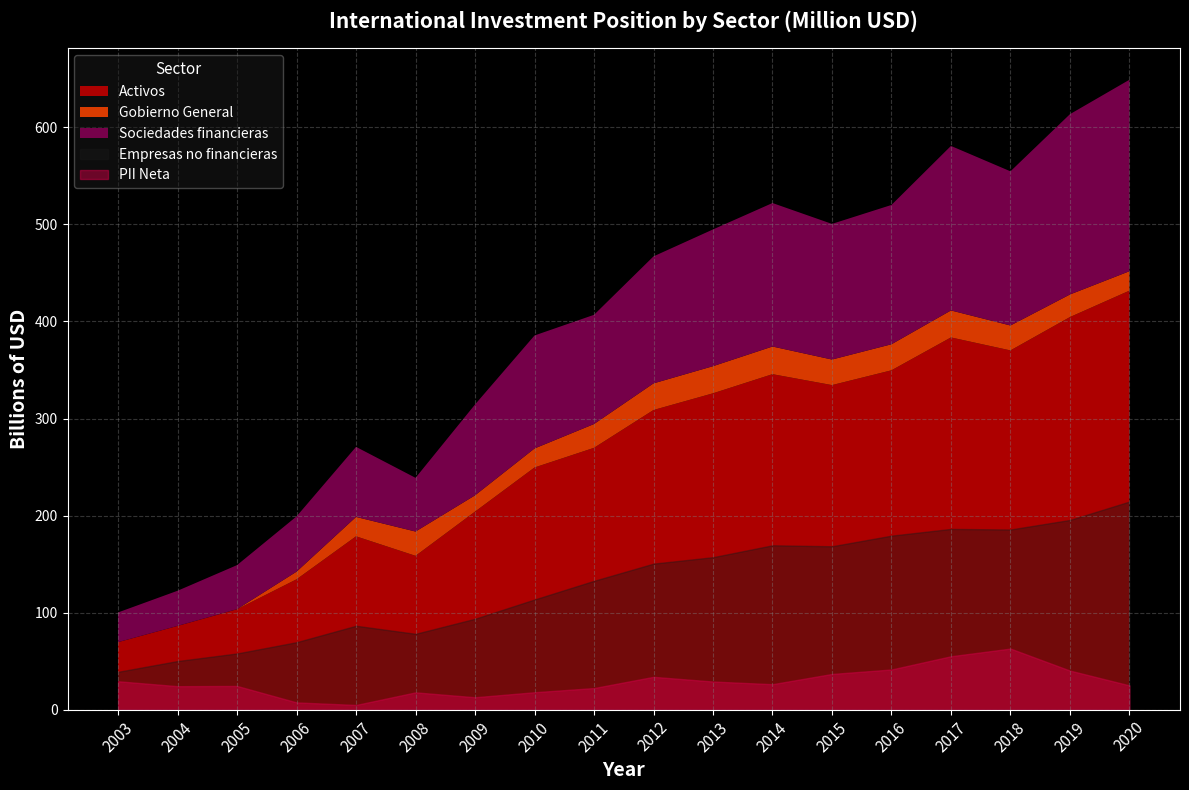

Which series has the largest total across all categories?

Activos